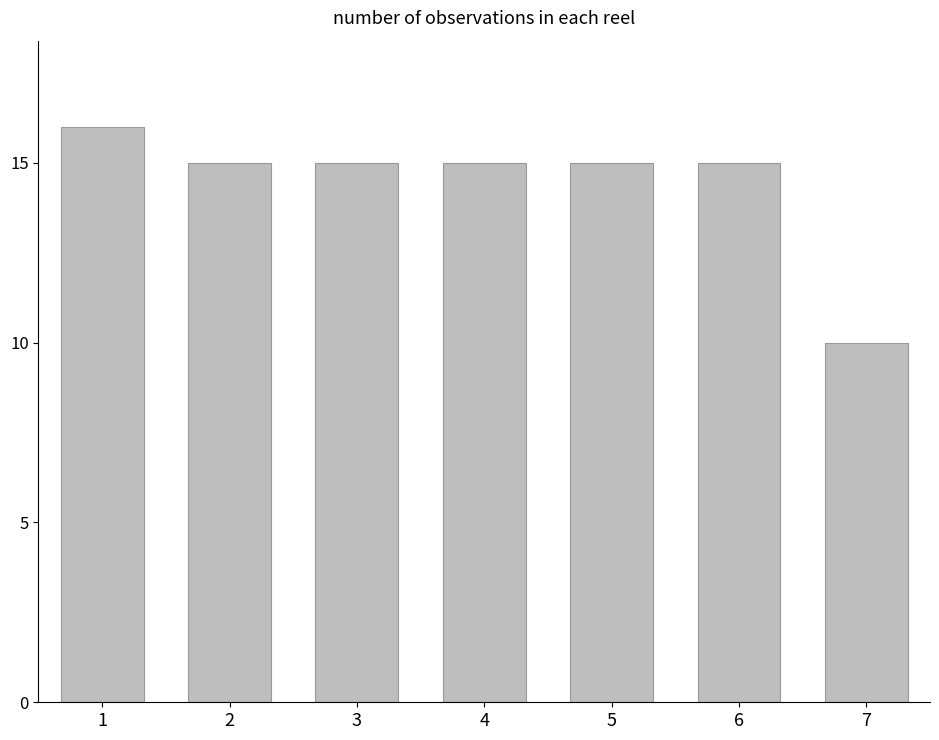

What is the sum of the values at 7 and 4?

25